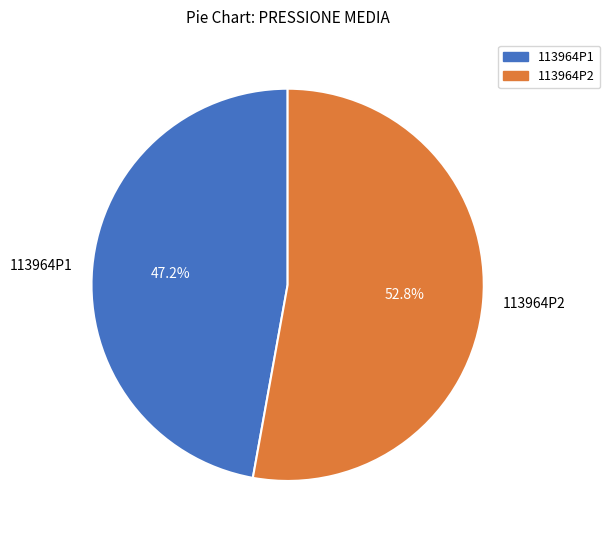

To the nearest percent, what is the difference between the largest and smallest slice percentages?

6%